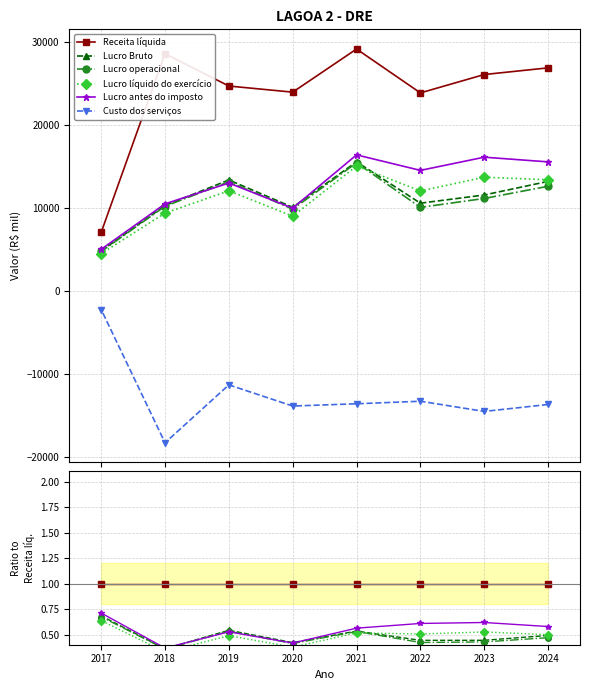

Which series has the largest total across all categories?

Receita líquida